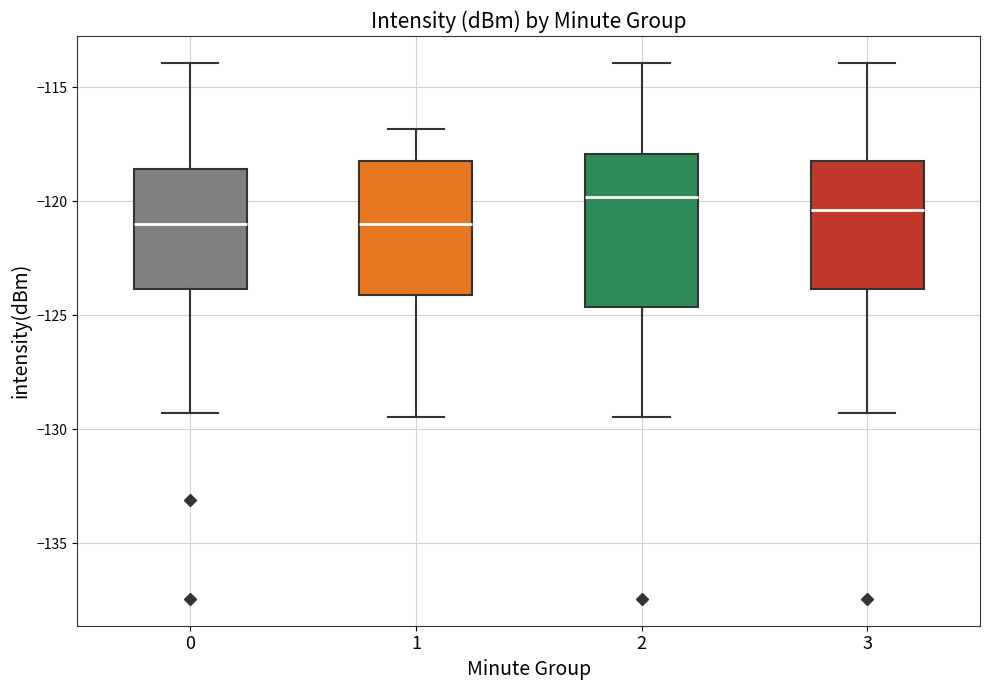

Which box has the highest median line?

2